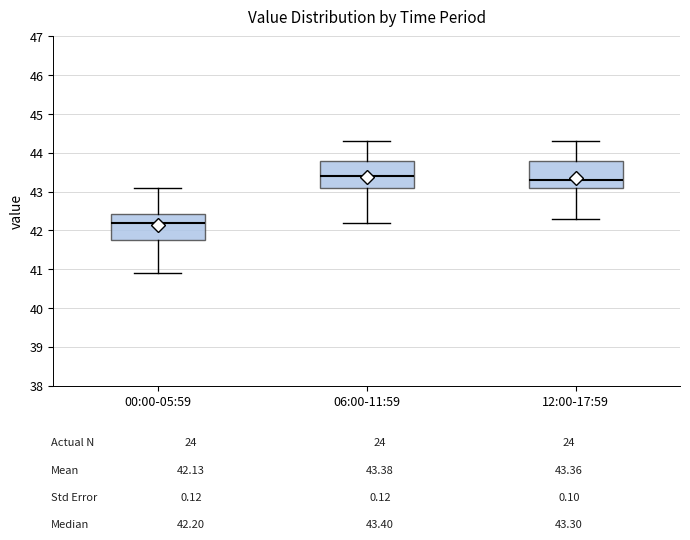

Reading left to right, read every box against the y-axis: the position of its median line, the range the box covers, and the ends of its whiskers. The values are not printed on the chart, so give them approximately, as read against the axis.

00:00-05:59: median 42.2, box 41.8 to 42.4, whiskers 40.9 to 43.1
06:00-11:59: median 43.4, box 43.1 to 43.8, whiskers 42.2 to 44.3
12:00-17:59: median 43.3, box 43.1 to 43.8, whiskers 42.3 to 44.3